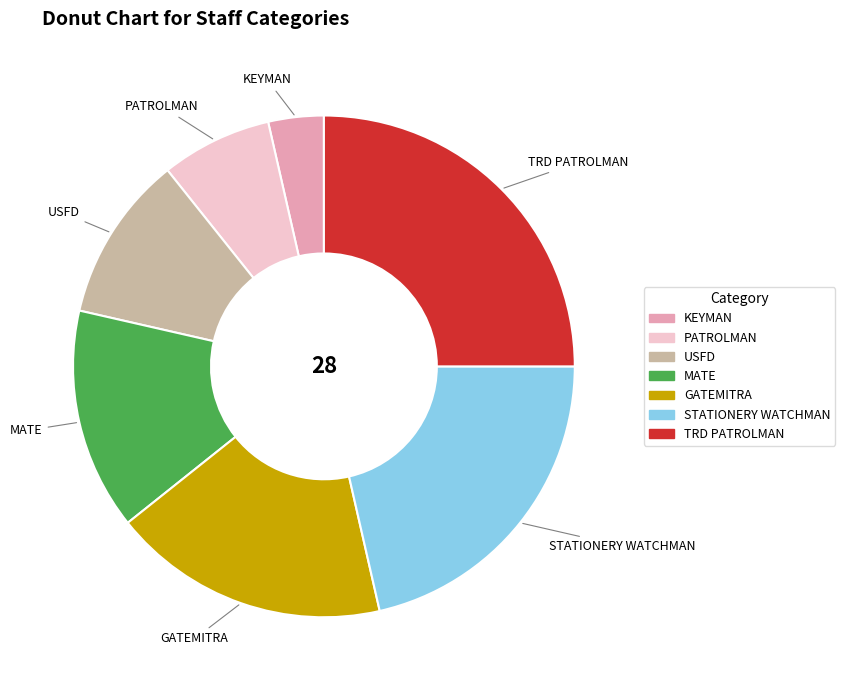

Is there a majority slice in this chart?

No